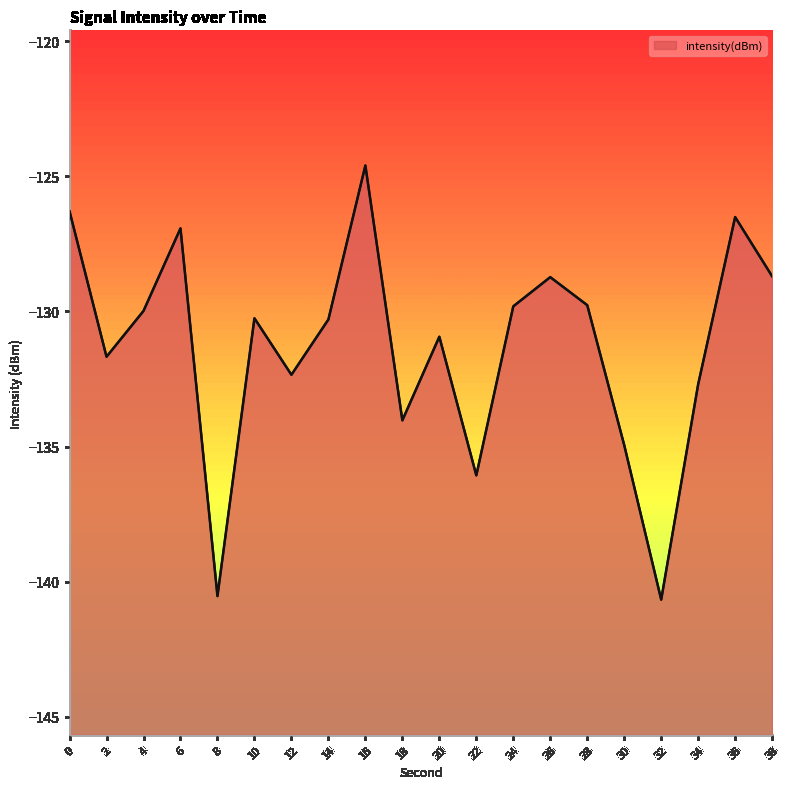

What is the difference between the values at 8 and 20?

9.6